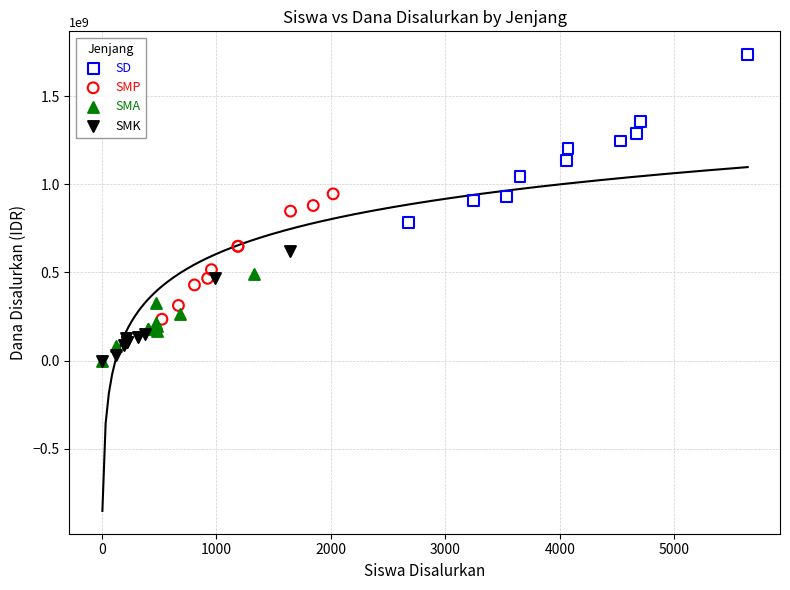

Which series has the largest Y range (max minus min)?

SD